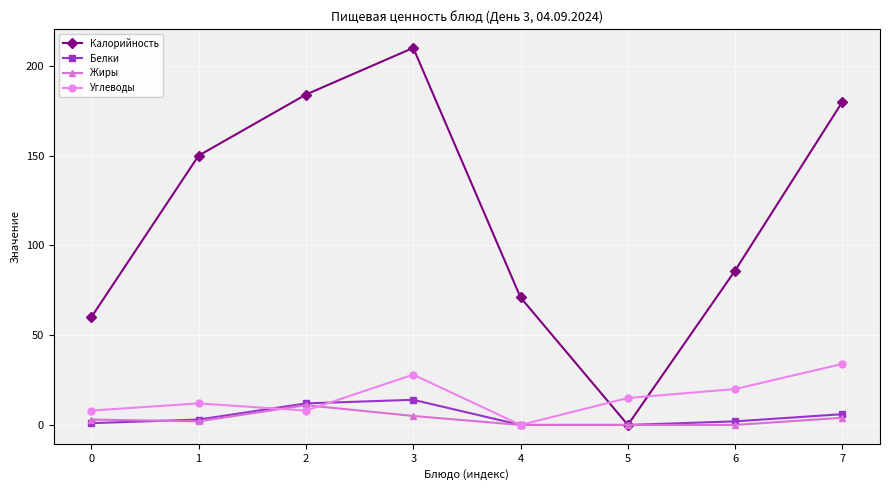

Which series has the largest total across all categories?

Калорийность